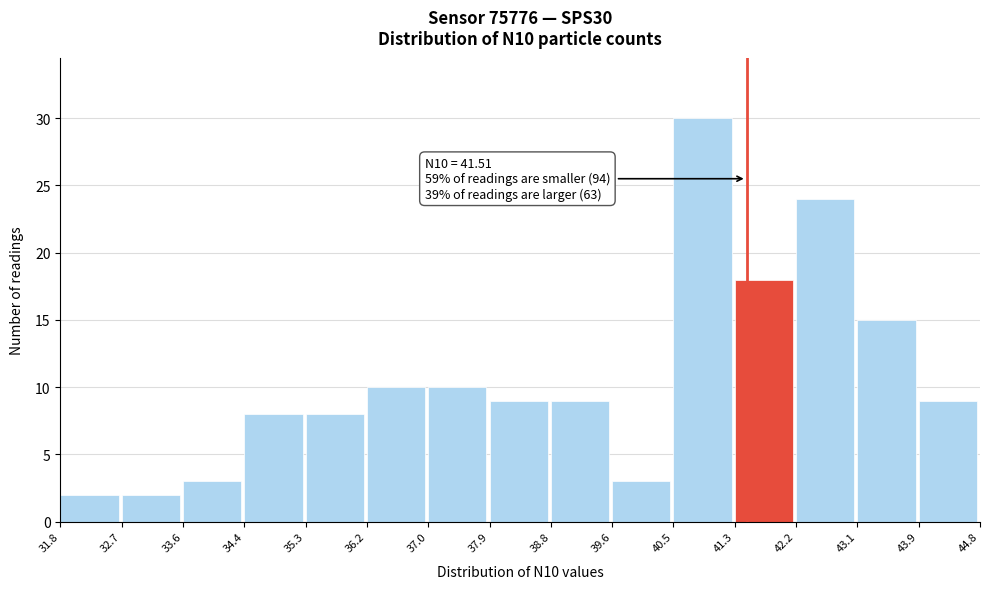

Which range on the x-axis has the tallest bar?

40.5 to 41.3